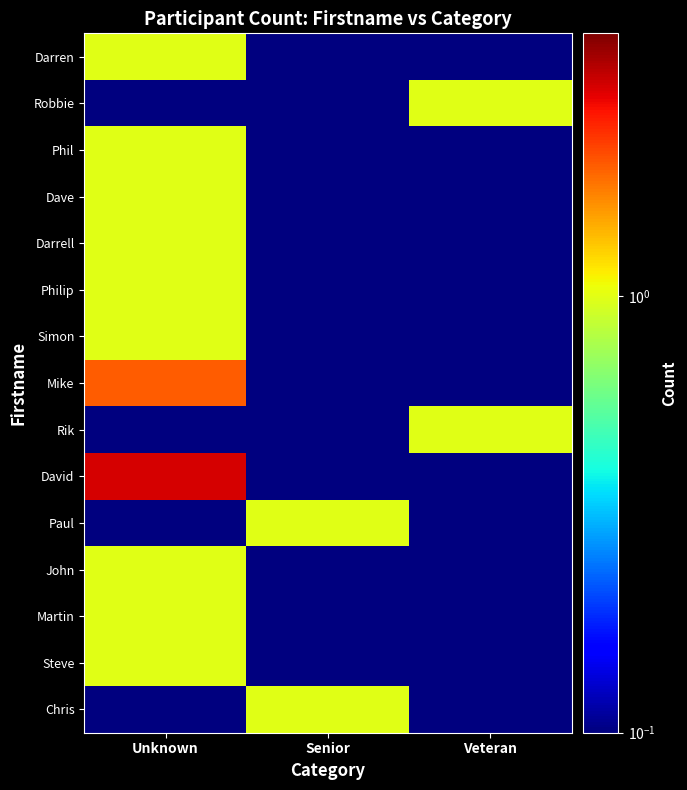

What is the greatest value displayed?

3.0